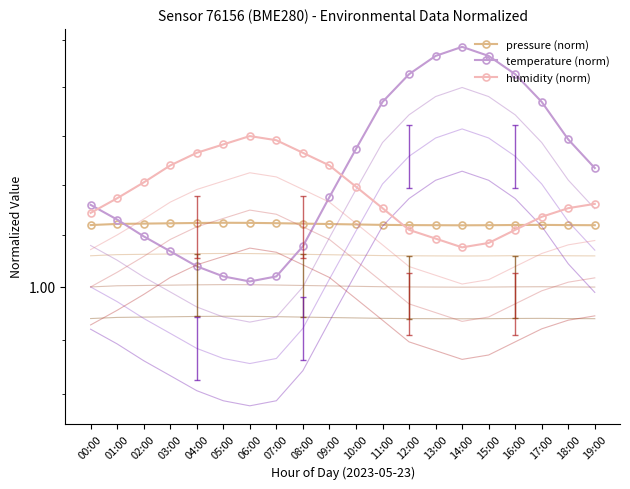

Is it true that pressure (norm) equals 1.0 at 15:00?

True